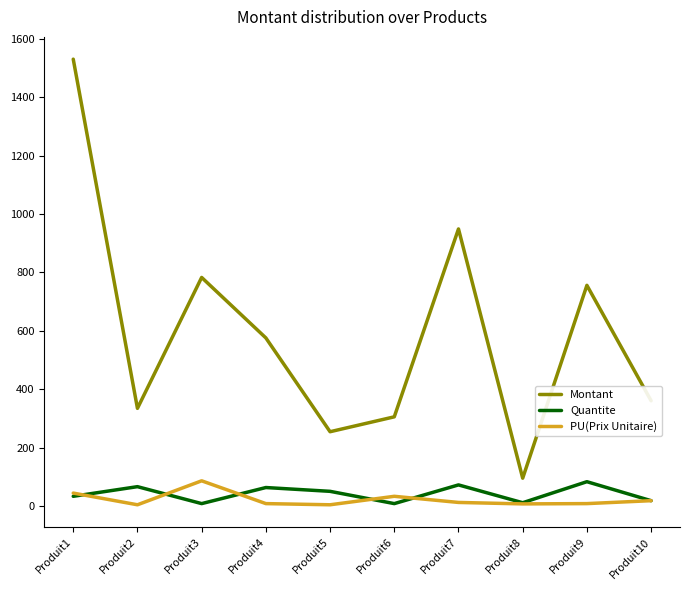

Which series has the largest range (max minus min)?

Montant